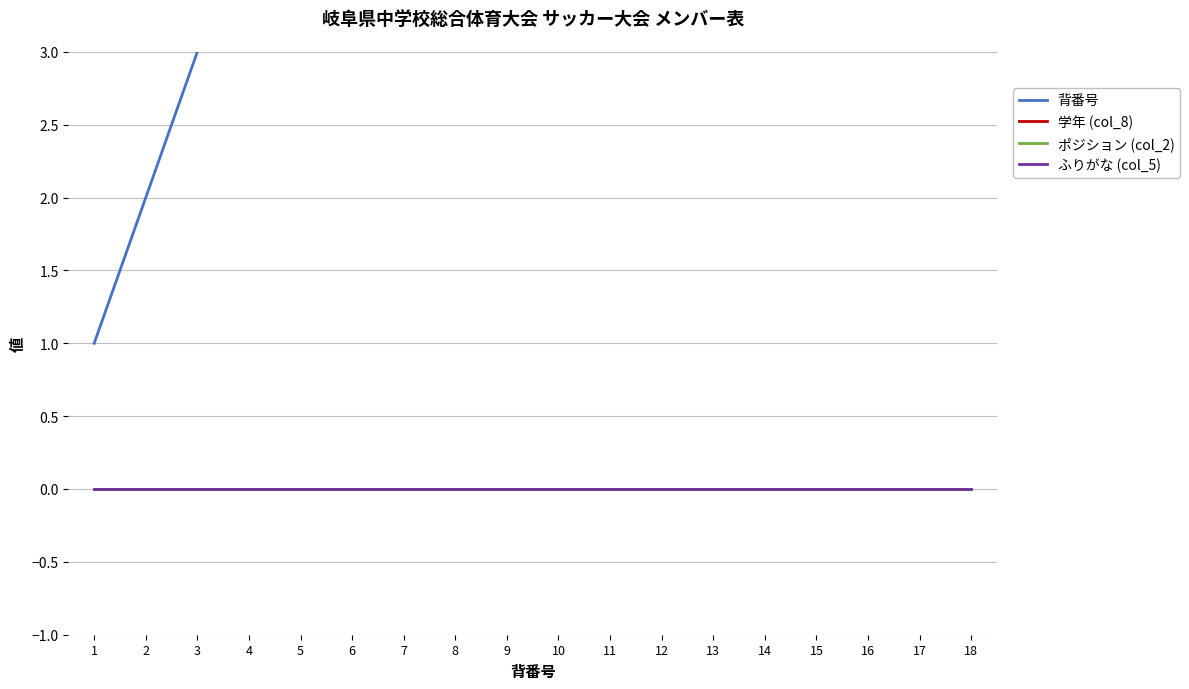

Reading right to left, what are all the values shown in this chart?

背番号: 18	17	16	15	14	13	12	11	10	9	8	7	6	5	4	3	2	1
学年 (col_8): 0	0	0	0	0	0	0	0	0	0	0	0	0	0	0	0	0	0
ポジション (col_2): 0	0	0	0	0	0	0	0	0	0	0	0	0	0	0	0	0	0
ふりがな (col_5): 0	0	0	0	0	0	0	0	0	0	0	0	0	0	0	0	0	0